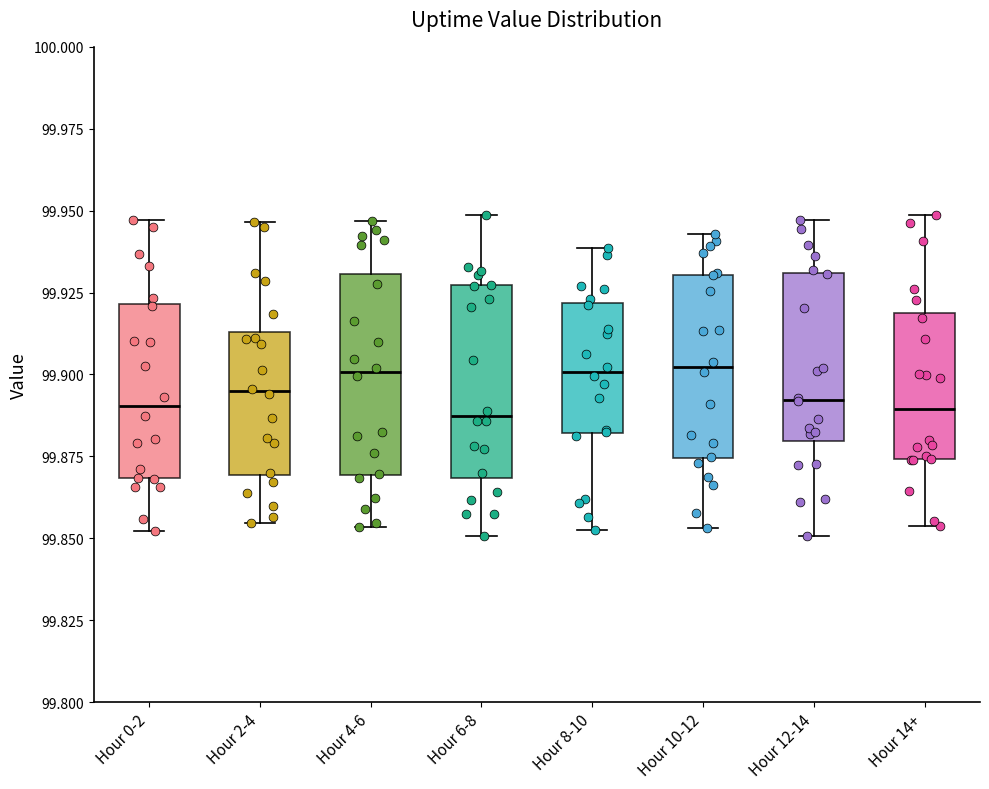

Reading left to right, read every box against the y-axis: the position of its median line, the range the box covers, and the ends of its whiskers. The values are not printed on the chart, so give them approximately, as read against the axis.

Hour 0-2: median 99.890, box 99.870 to 99.920, whiskers 99.850 to 99.945
Hour 2-4: median 99.895, box 99.870 to 99.915, whiskers 99.855 to 99.945
Hour 4-6: median 99.900, box 99.870 to 99.930, whiskers 99.855 to 99.945
Hour 6-8: median 99.885, box 99.870 to 99.925, whiskers 99.850 to 99.950
Hour 8-10: median 99.900, box 99.880 to 99.920, whiskers 99.855 to 99.940
Hour 10-12: median 99.900, box 99.875 to 99.930, whiskers 99.855 to 99.945
Hour 12-14: median 99.890, box 99.880 to 99.930, whiskers 99.850 to 99.945
Hour 14+: median 99.890, box 99.875 to 99.920, whiskers 99.855 to 99.950